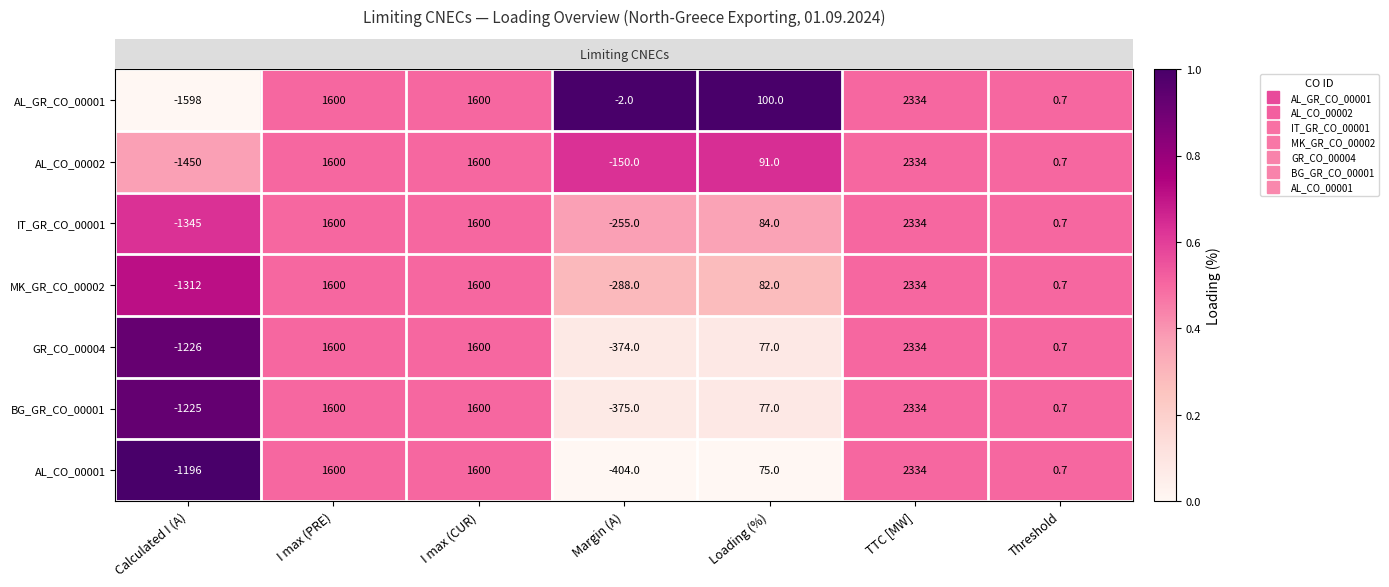

True or false: AL_GR_CO_00001 has a value of 1600.0 at I max (PRE).

True